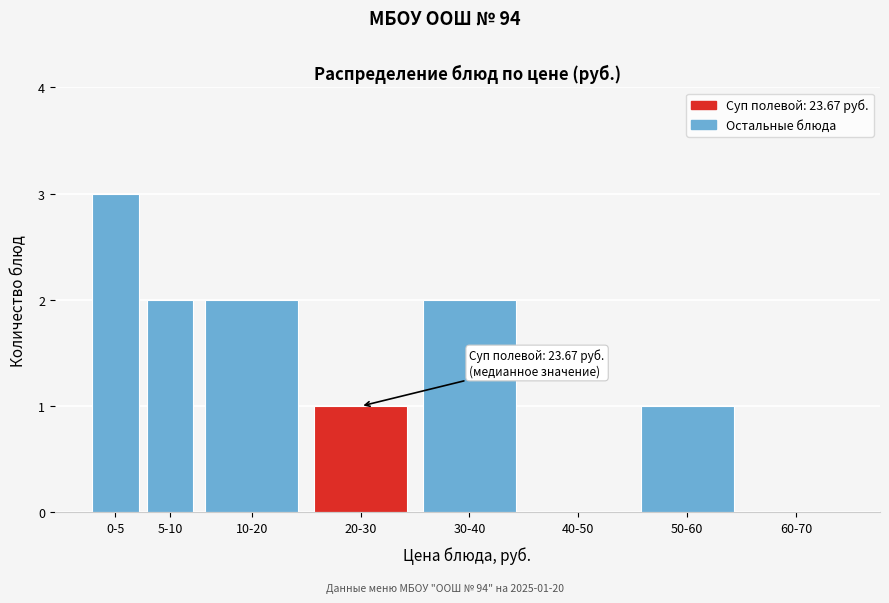

Reading left to right, what are all the values shown in this chart?

0-5=3	5-10=2	10-20=2	20-30=1	30-40=2	40-50=0	50-60=1	60-70=0